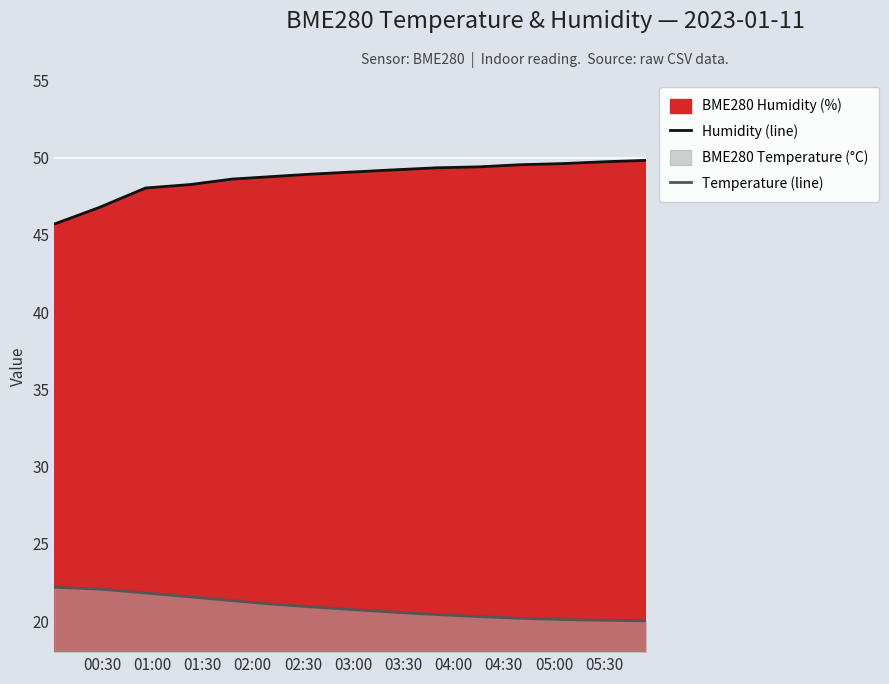

True or false: Temperature (line) and Humidity (line) intersect in this chart.

False